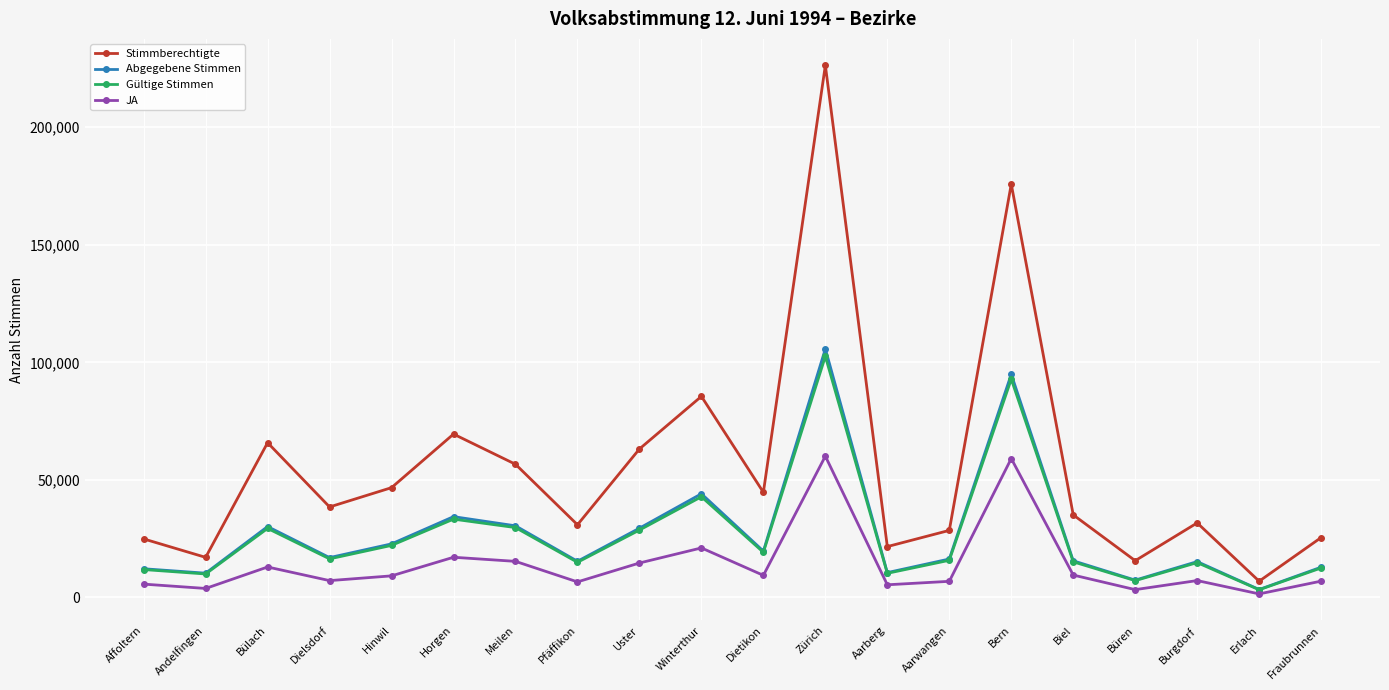

What are all the series names shown in the legend?

Stimmberechtigte, Abgegebene Stimmen, Gültige Stimmen, JA